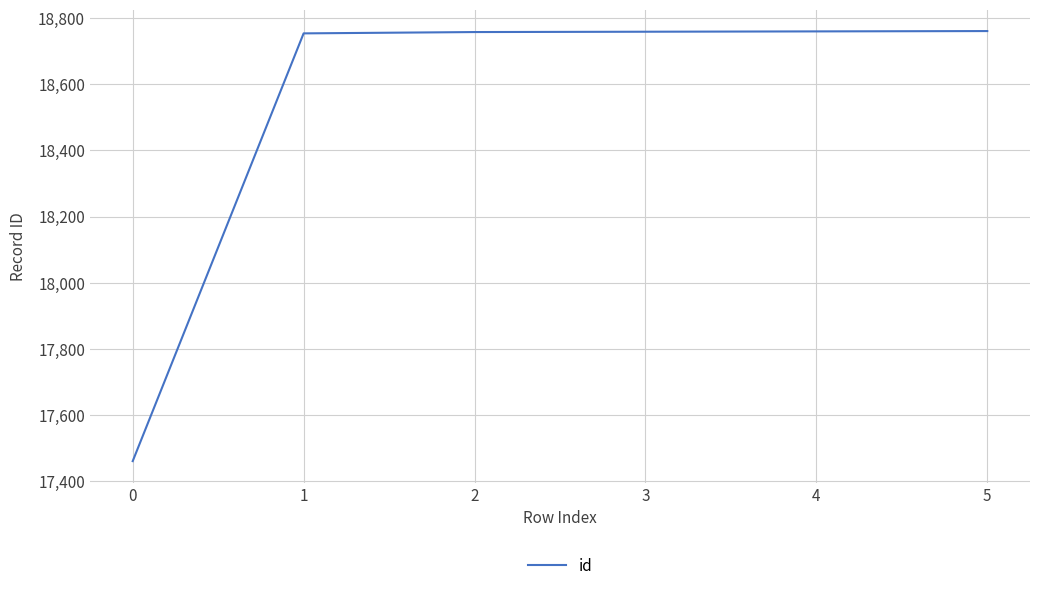

Is this an area chart (filled region under the line)?

No